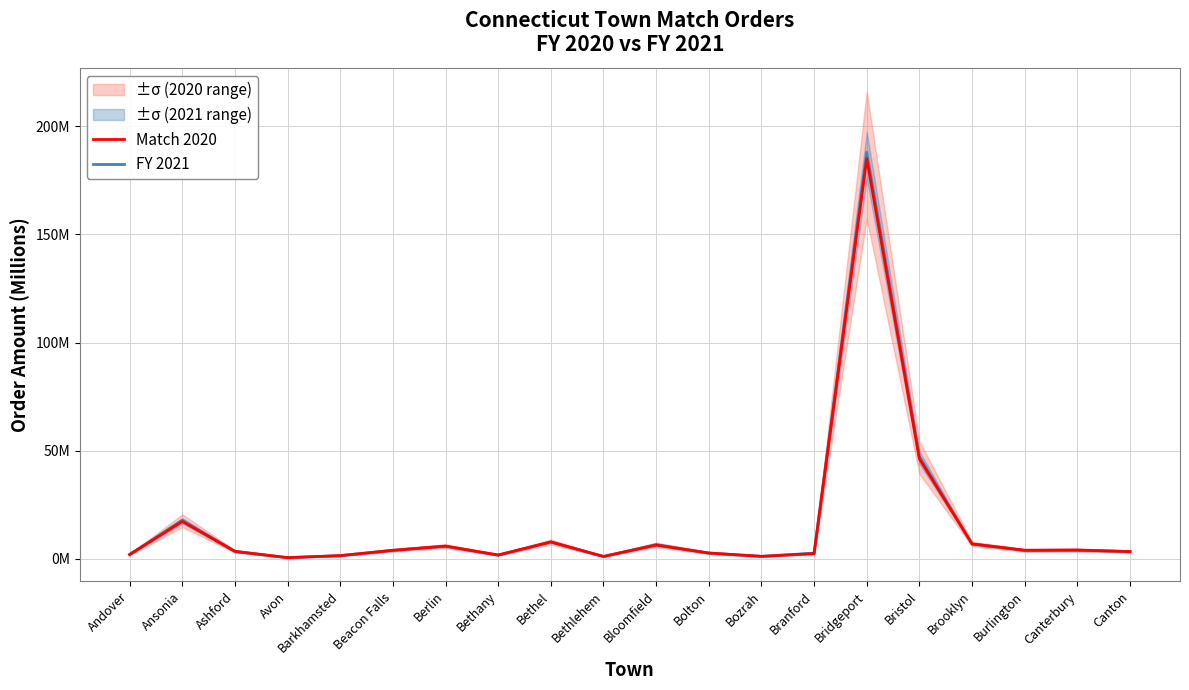

What is the difference between the maximum and minimum values in the Match 2020 series?

184.5